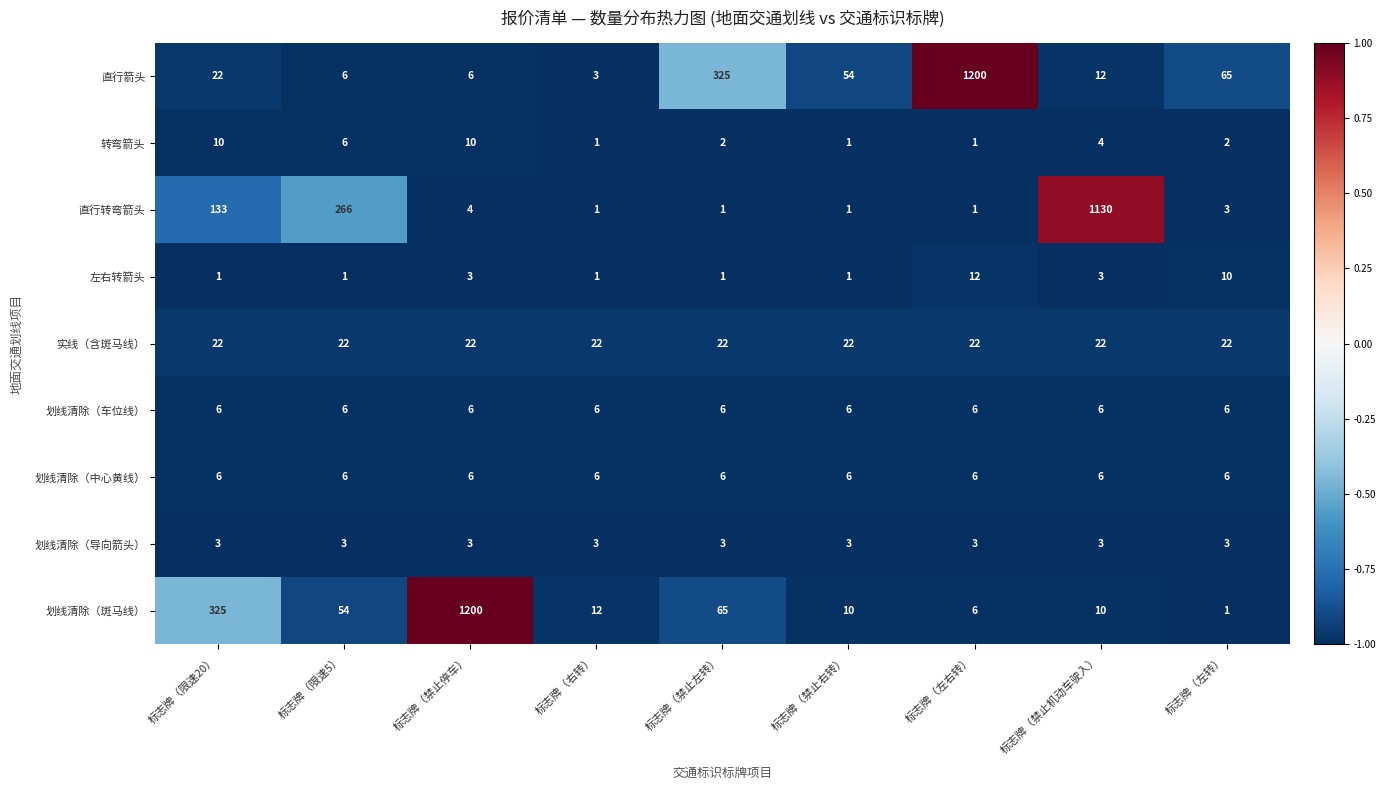

What is the difference between the maximum and minimum values in the 划线清除（斑马线） series?

1199